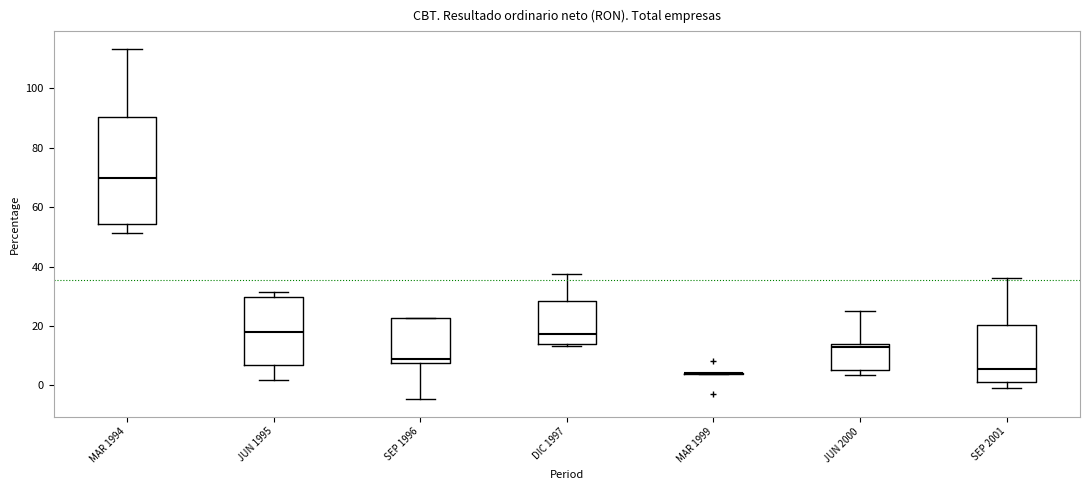

Where does the lower whisker of the box for MAR 1994 end on the y-axis? The values are not printed on the chart, so give them approximately, as read against the axis.

52